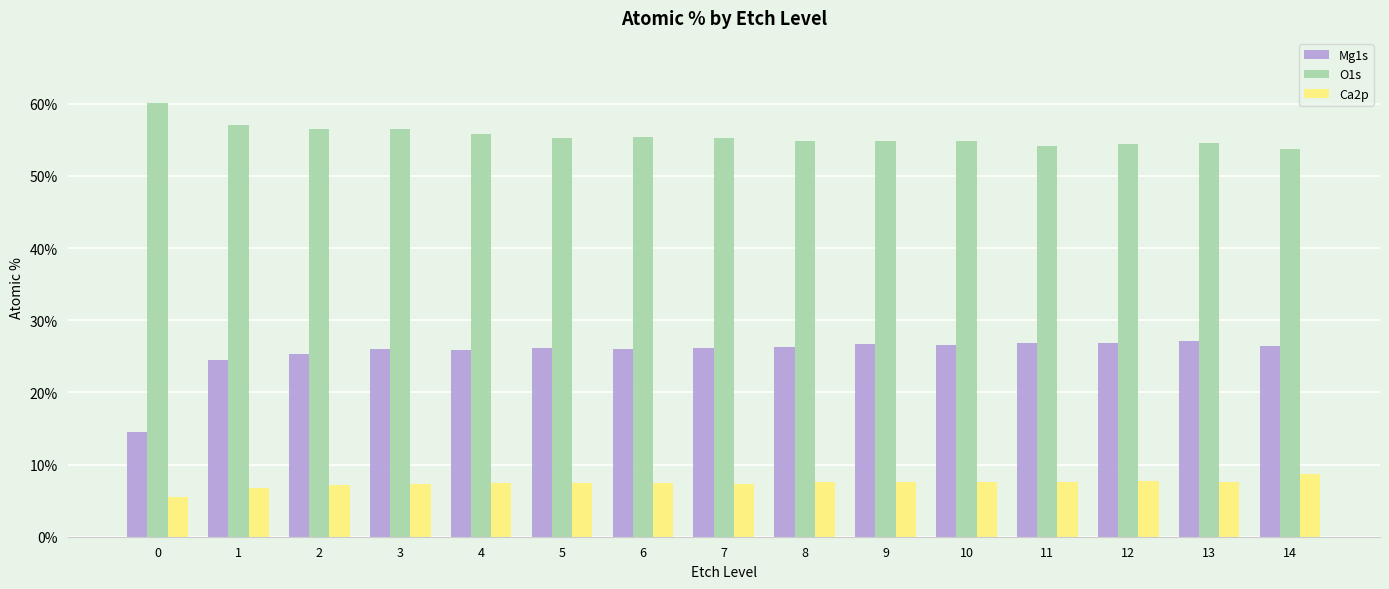

List the series in order of their peak value, highest first.

O1s, Mg1s, Ca2p